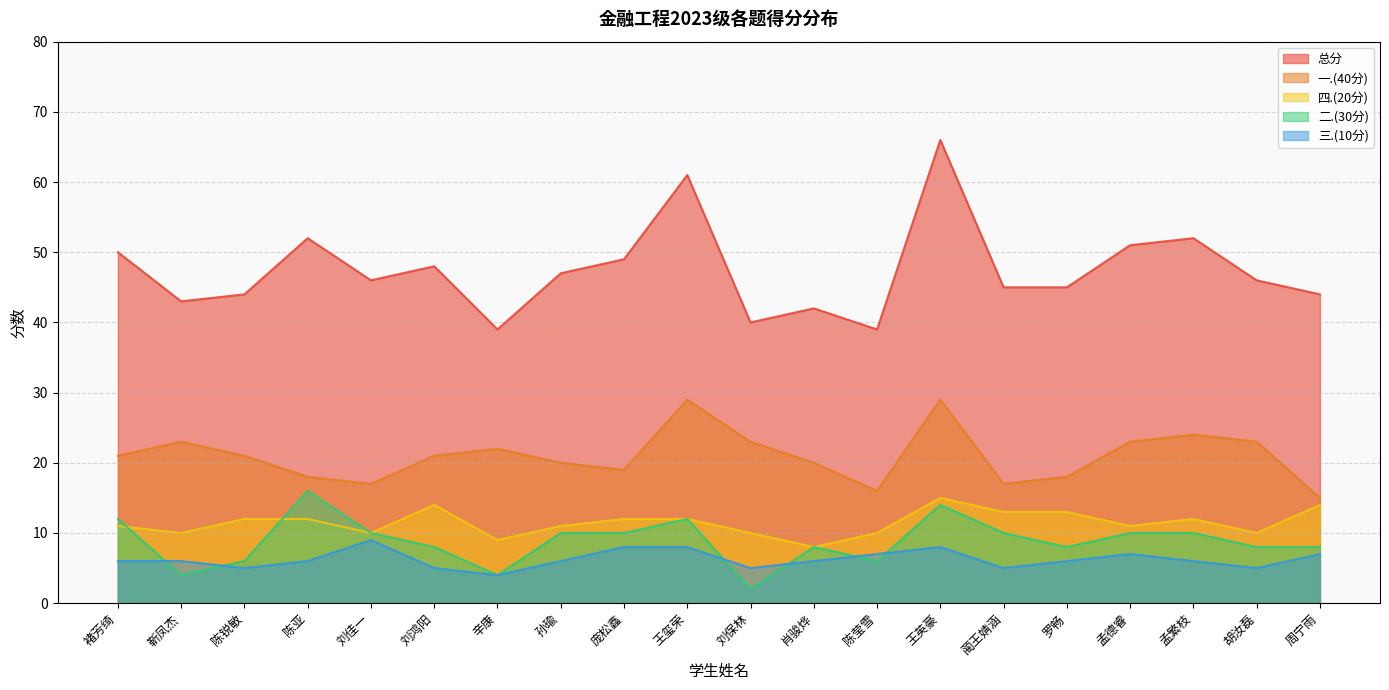

At which category is the sum across all series the highest?

王英豪